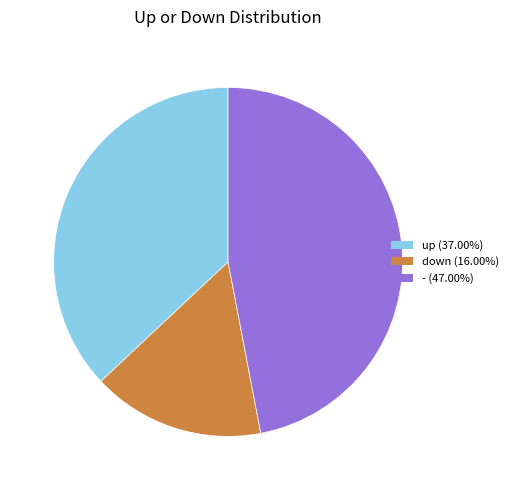

Is the sum of - and down greater than half?

Yes